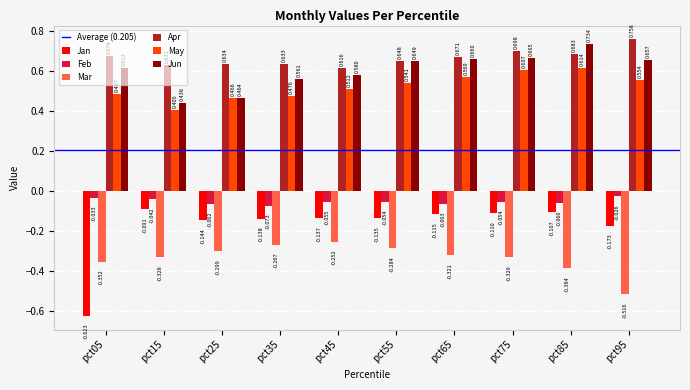

Is the value of Feb at pct45 greater than the value of Apr at pct35?

No